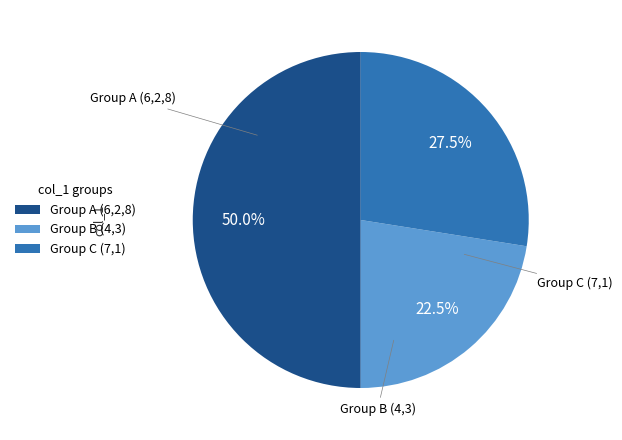

Does Group B (4,3) represent more than half of the total?

No